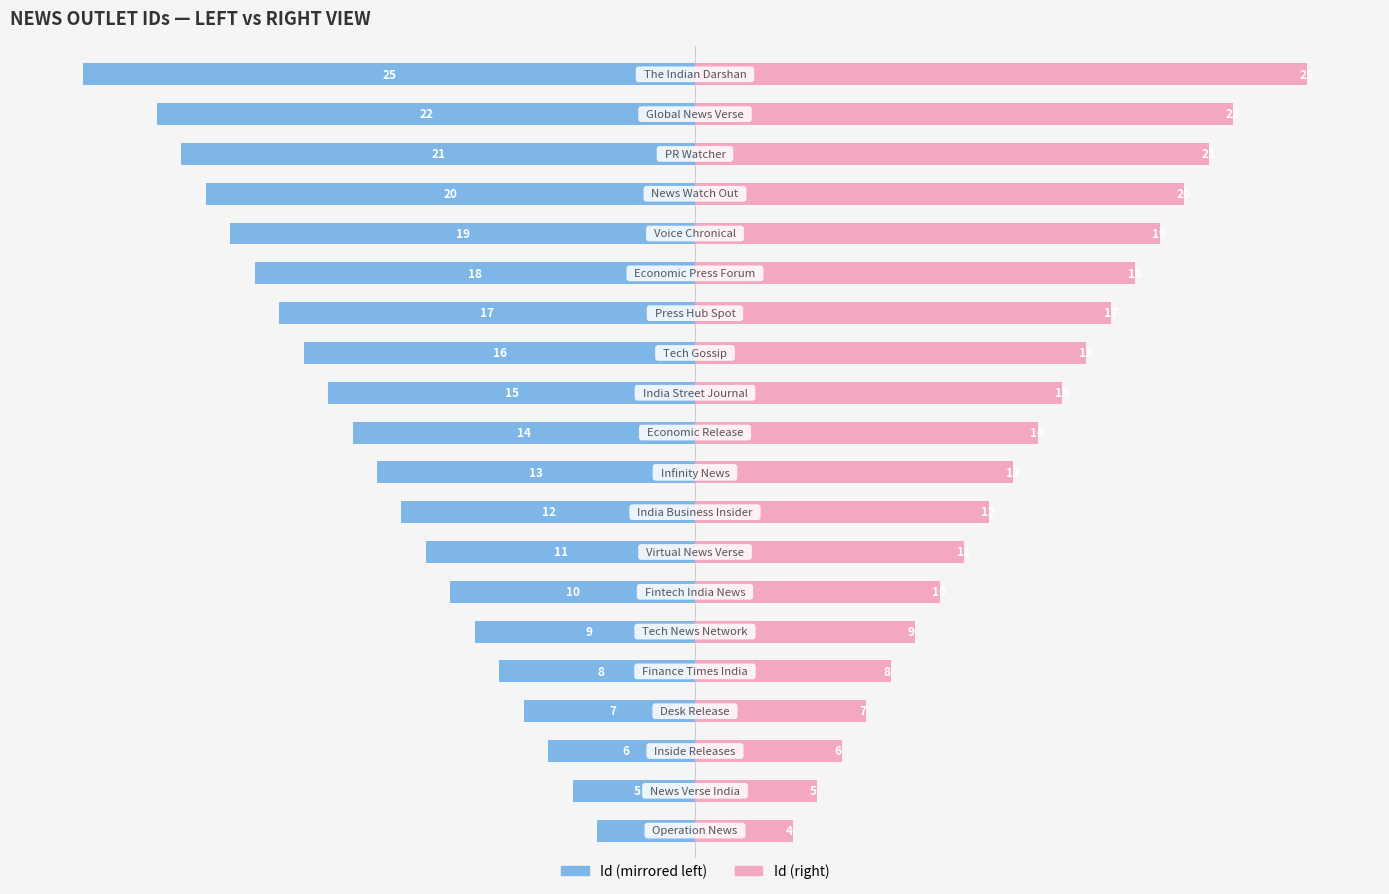

Rank the series by their average value, from highest to lowest.

Id (right), Id (left)